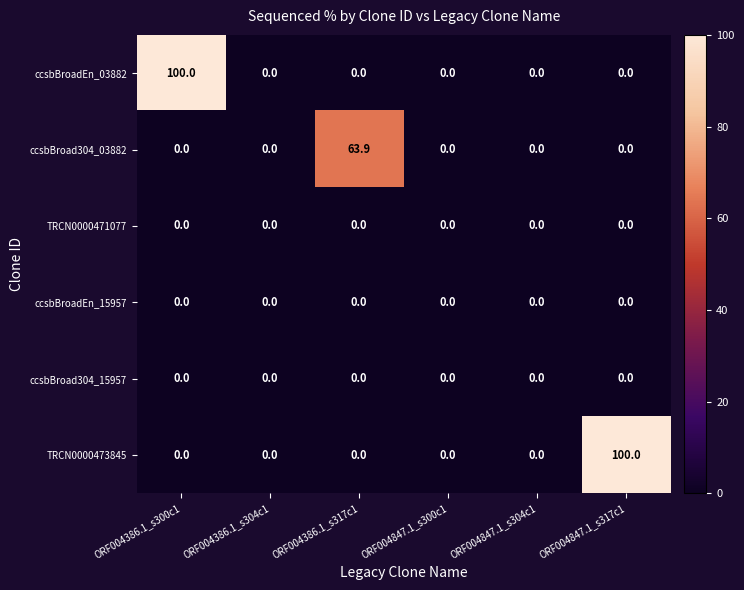

What is the difference between the highest and lowest values at ORF004386.1_s317c1?

63.9